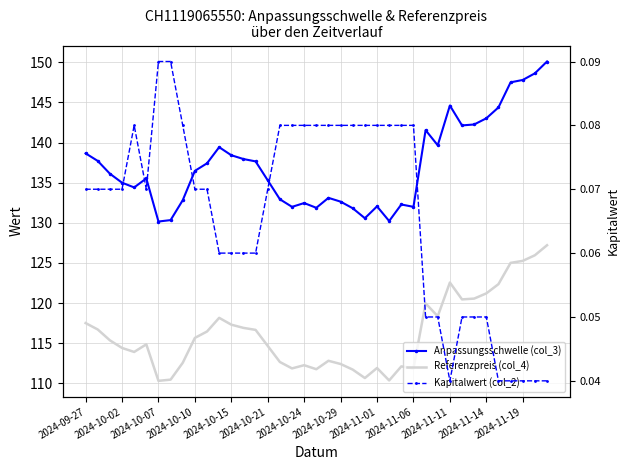

Reading left to right, what are all the values shown in this chart?

Anpassungsschwelle (col_3): 138.7	137.7	136.1	135.0	134.4	135.5	130.2	130.3	132.8	136.5	137.4	139.4	138.4	137.9	137.6	135.3	132.9	132.0	132.5	131.9	133.1	132.6	131.8	130.6	132.0	130.2	132.3	132.0	141.5	139.7	144.6	142.1	142.2	143.0	144.4	147.5	147.8	148.6	150.1
Referenzpreis (col_4): 117.5	116.7	115.3	114.4	113.9	114.8	110.3	110.5	112.5	115.7	116.5	118.2	117.3	116.9	116.7	114.7	112.7	111.8	112.2	111.8	112.8	112.4	111.7	110.7	111.9	110.3	112.1	111.8	120.0	118.3	122.5	120.5	120.5	121.2	122.3	125.0	125.2	126.0	127.2
Kapitalwert (col_2): 0.1	0.1	0.1	0.1	0.1	0.1	0.1	0.1	0.1	0.1	0.1	0.1	0.1	0.1	0.1	0.1	0.1	0.1	0.1	0.1	0.1	0.1	0.1	0.1	0.1	0.1	0.1	0.1	0.1	0.1	0.0	0.1	0.1	0.1	0.0	0.0	0.0	0.0	0.0